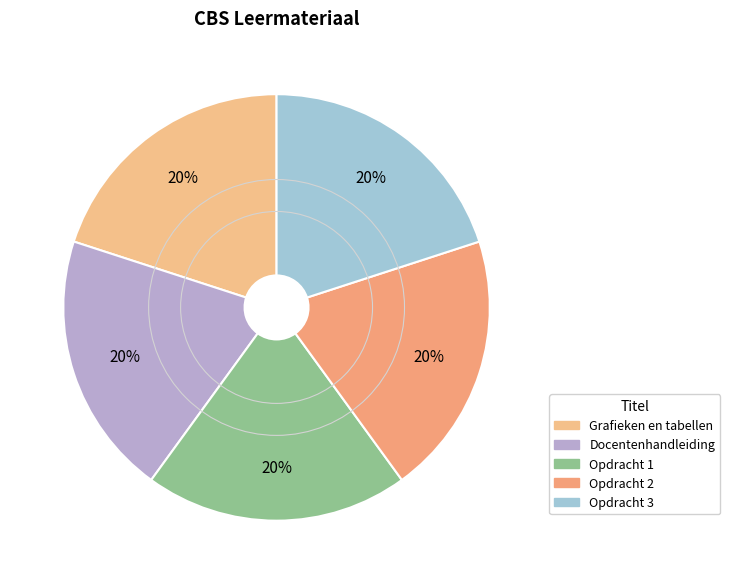

Is Opdracht 2 the majority of the pie?

No